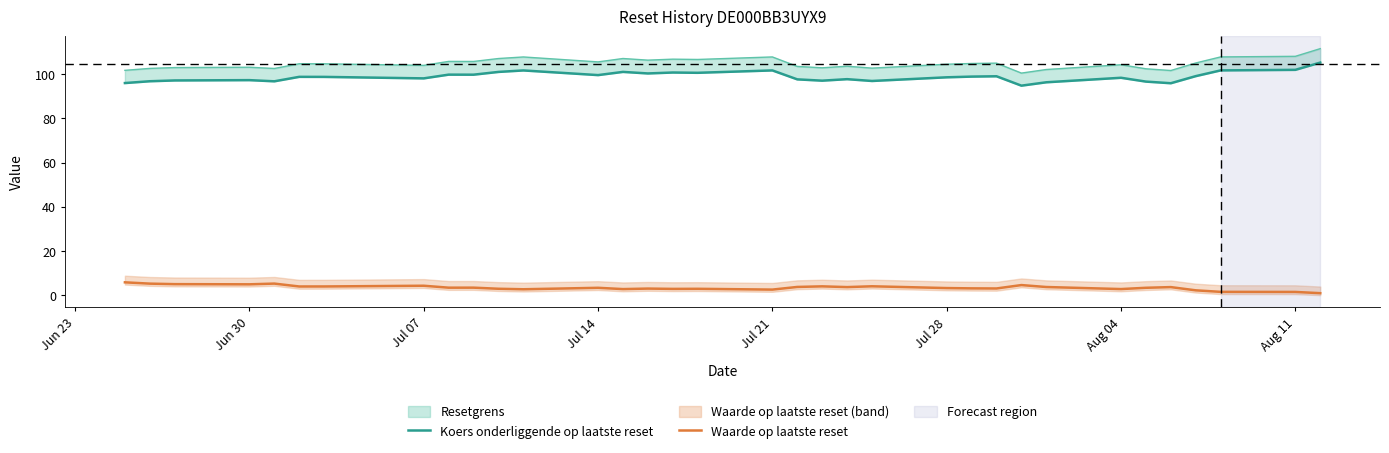

What is the difference between the second highest and minimum values in the Waarde op laatste reset series?

4.3